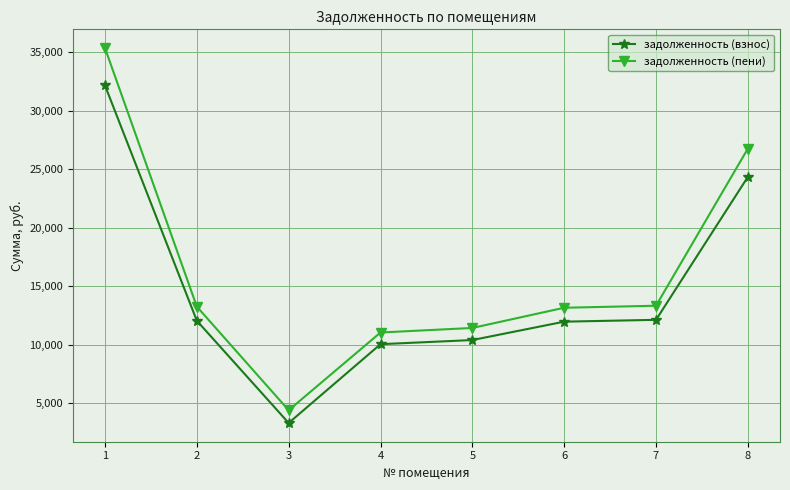

How many lines are shown in the chart?

2